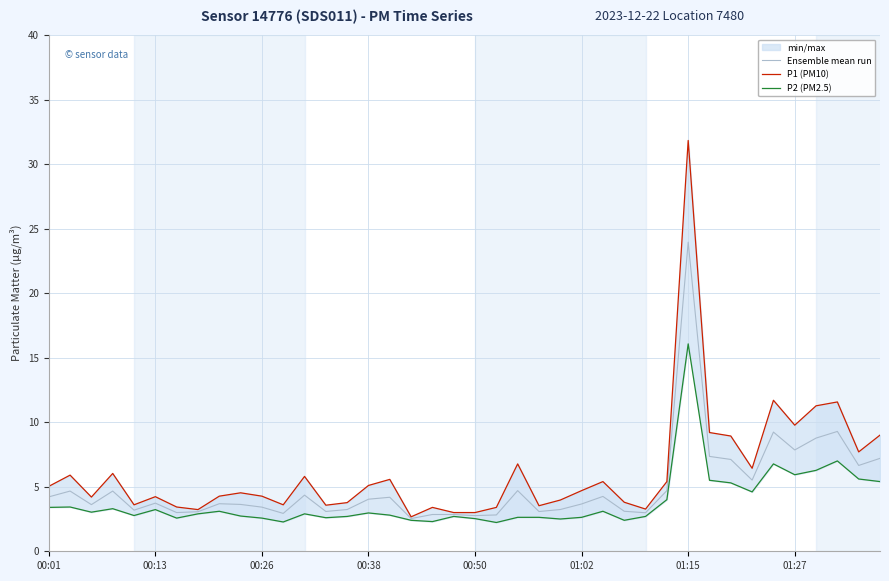

True or false: Ensemble mean run and P2 (PM2.5) cross at least once.

False